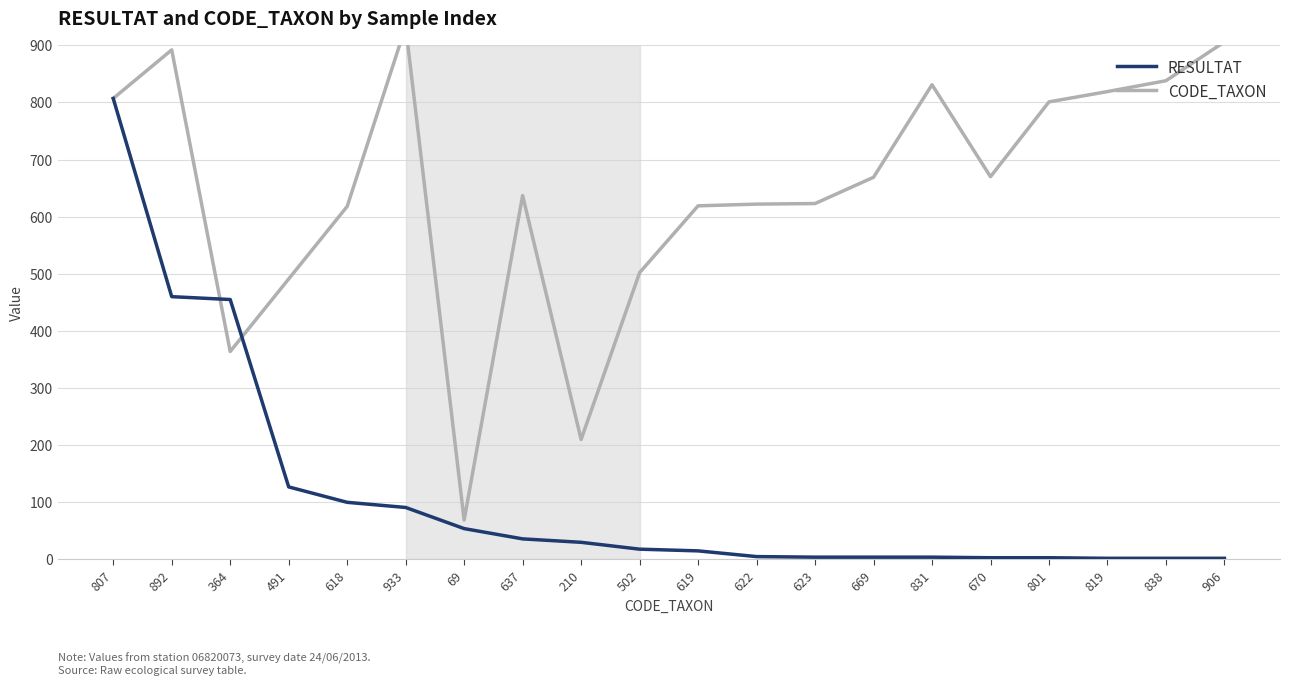

True or false: RESULTAT has more than 1 points higher than both neighbors.

False